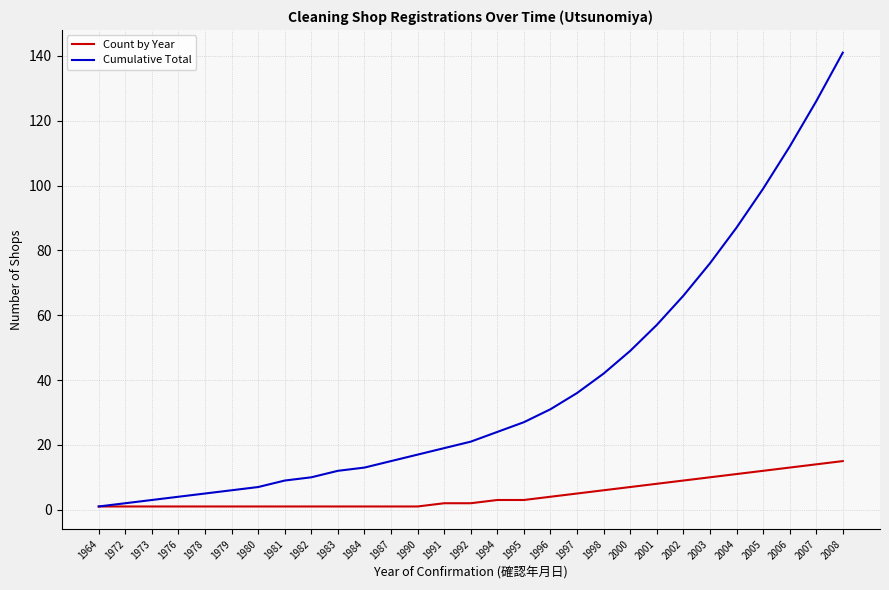

What is the greatest value displayed?

141